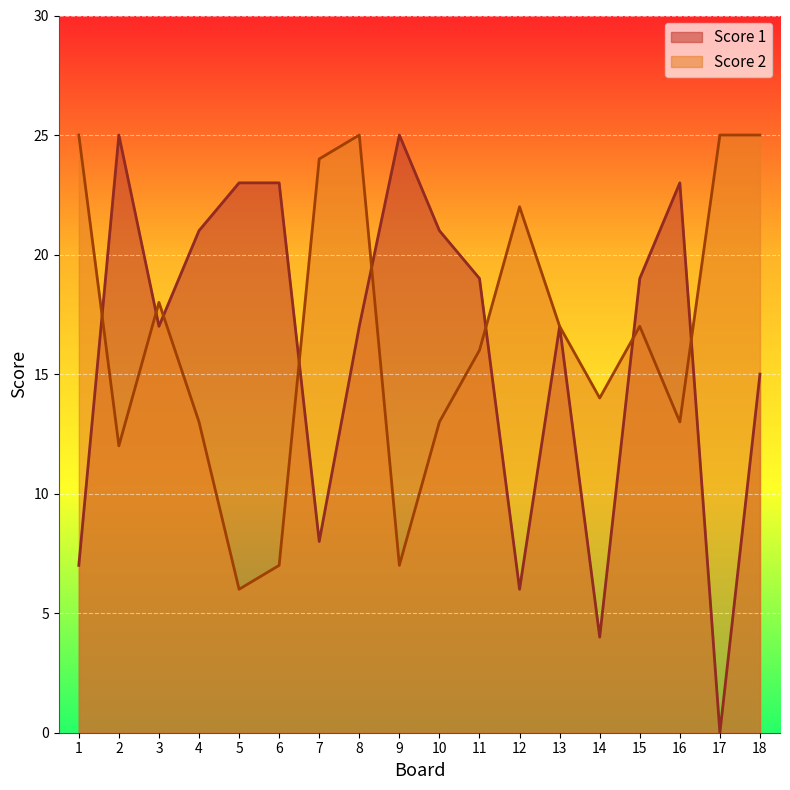

Reading left to right, extract all data points from this chart.

Score 1: 7	25	17	21	23	23	8	17	25	21	19	6	17	4	19	23	0	15
Score 2: 25	12	18	13	6	7	24	25	7	13	16	22	17	14	17	13	25	25